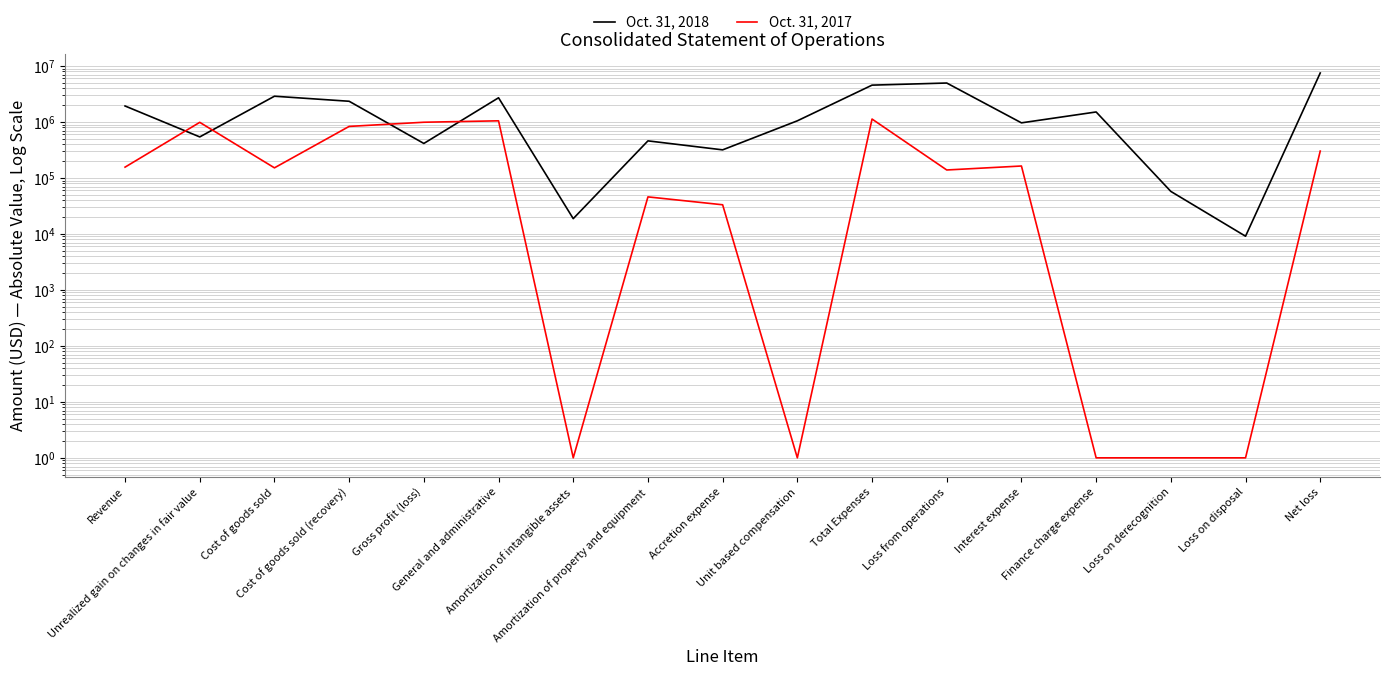

How many categories are shown in the chart?

17